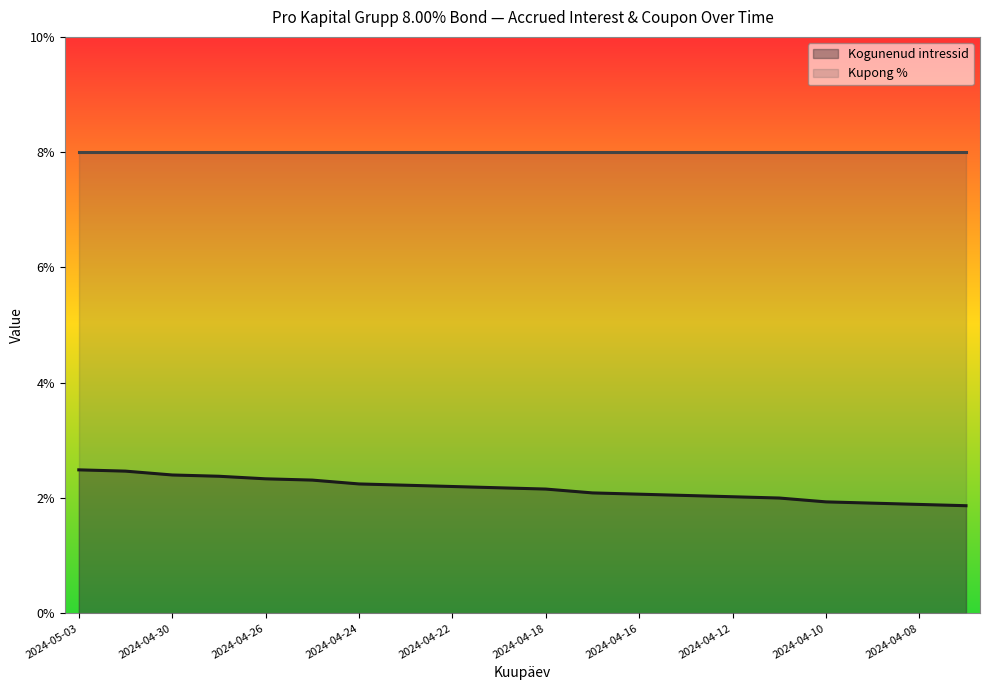

True or false: Kupong % (line) and Kogunenud intressid (line) cross at least once.

False